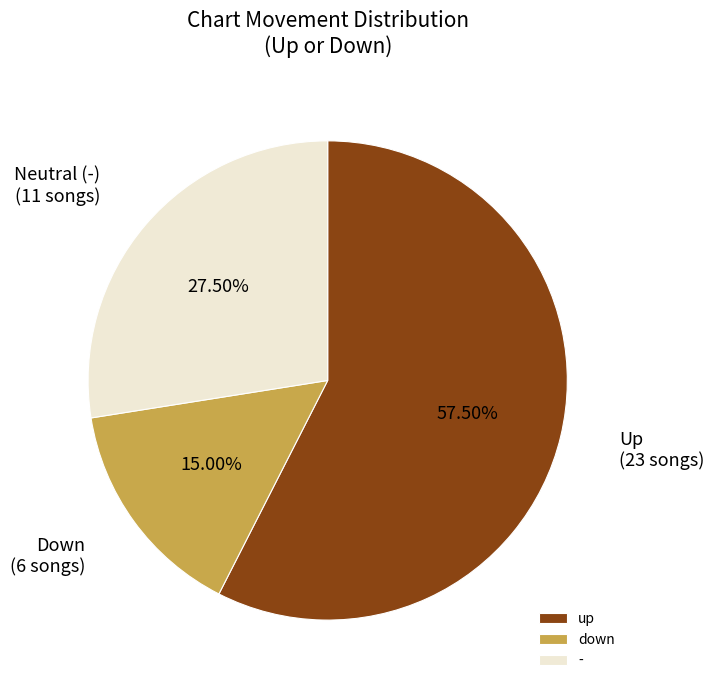

To the nearest percent, what is the difference between the largest and smallest slice percentages?

42%